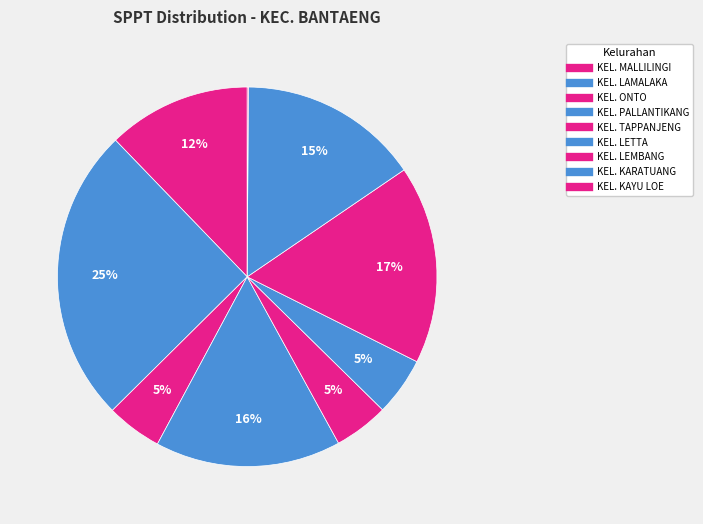

What is the total percentage of KEL. LETTA and KEL. KAYU LOE?

5.1%